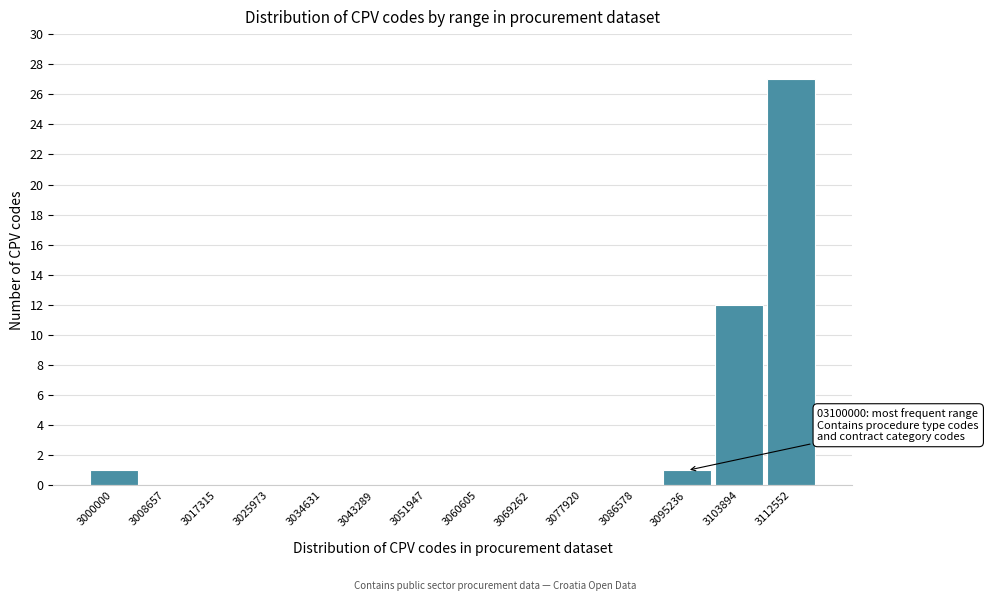

Reading left to right, list all the values displayed in this chart.

3000000=1	3008657=0	3017315=0	3025973=0	3034631=0	3043289=0	3051947=0	3060605=0	3069262=0	3077920=0	3086578=0	3095236=1	3103894=12	3112552=27